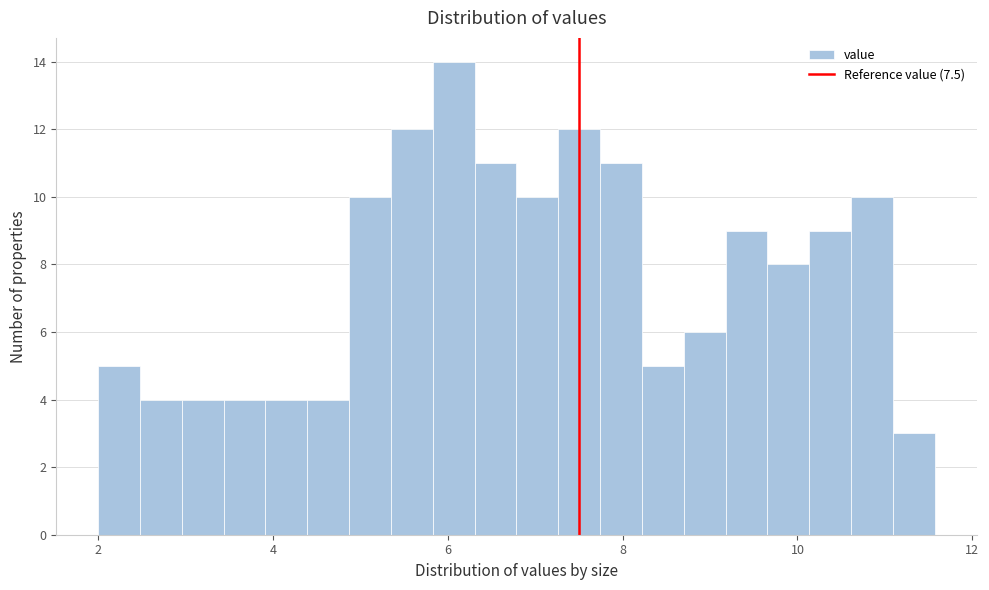

Read against the x-axis, roughly where is the centre of the tallest bar?

6.0